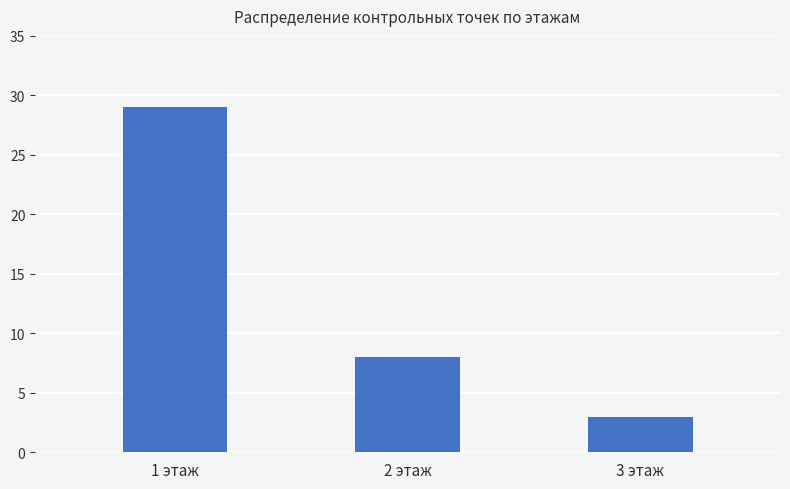

What is the sum of the values at 2 этаж and 1 этаж?

37